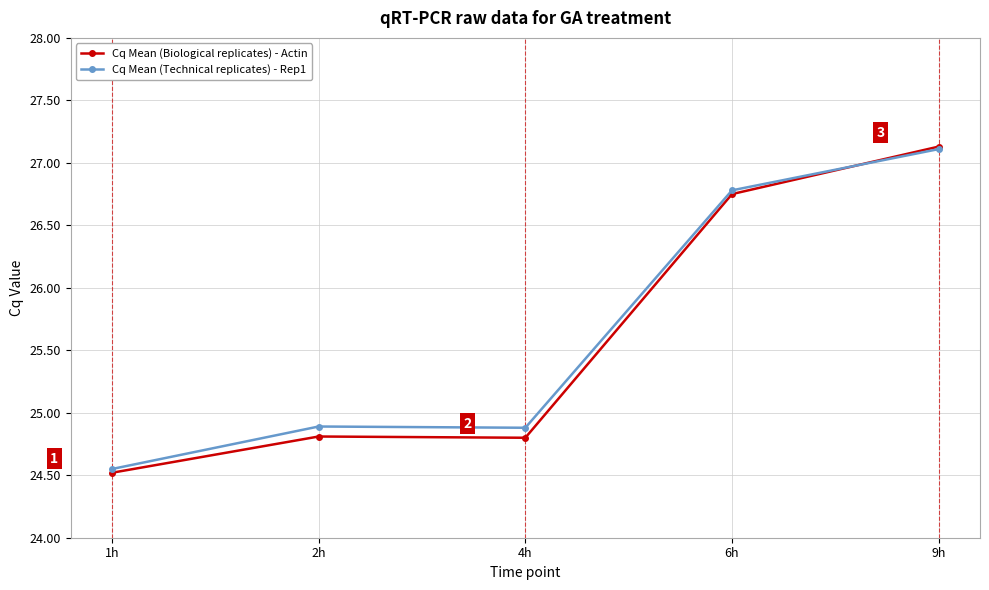

Which series has the largest range (max minus min)?

Cq Mean (Biological replicates) - Actin